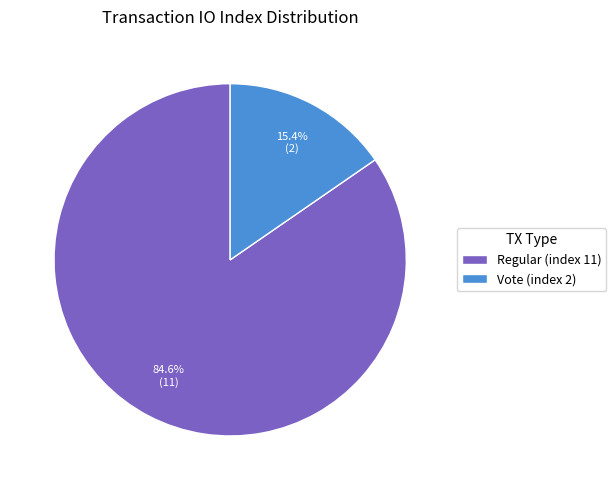

Rank the categories by value from highest to lowest.

Regular (index 11), Vote (index 2)